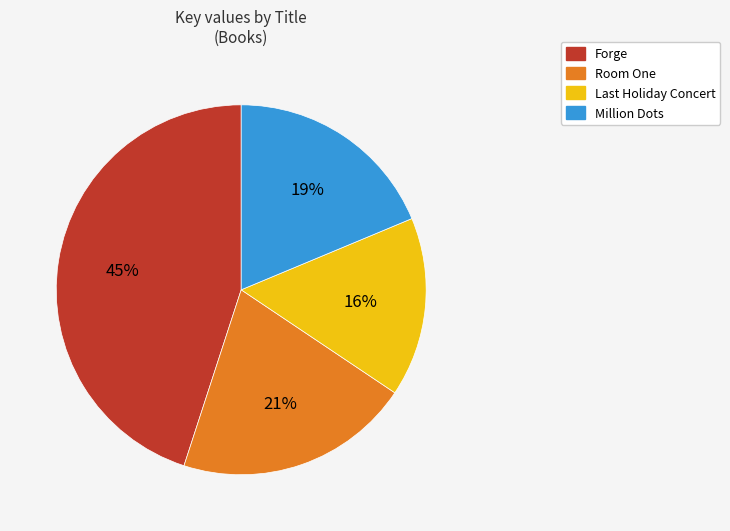

To the nearest percent, what portion does Room One represent?

21%